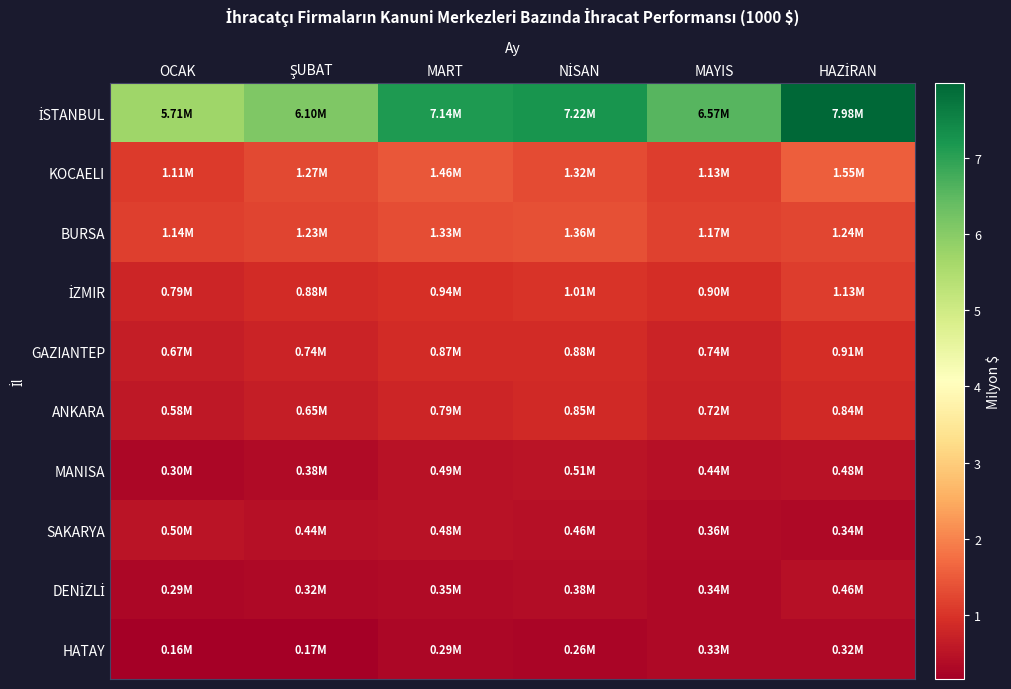

Which series changed the most between MART and HAZİRAN?

İSTANBUL